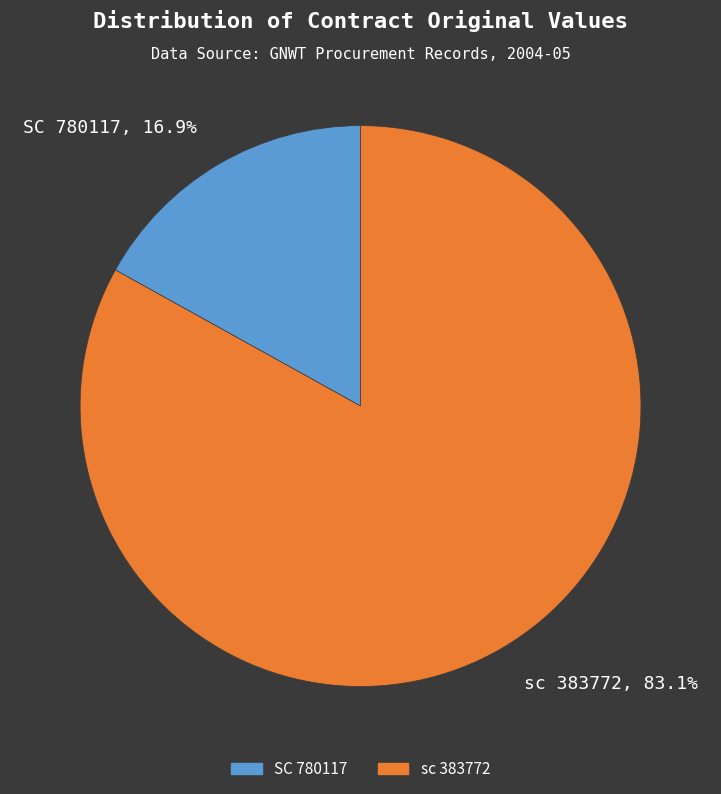

Which category has the biggest portion of the pie?

sc 383772